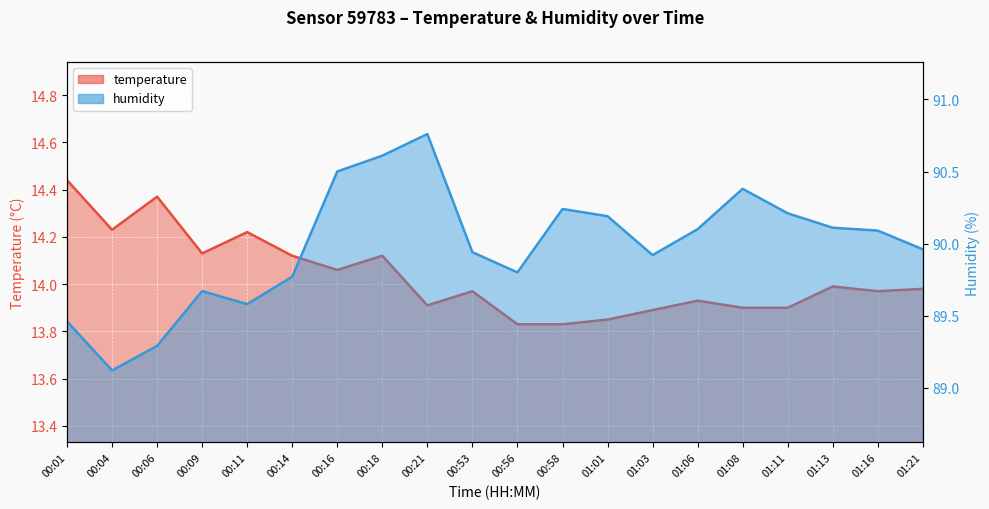

What is the spread (max minus min) of values at 00:11?

75.4